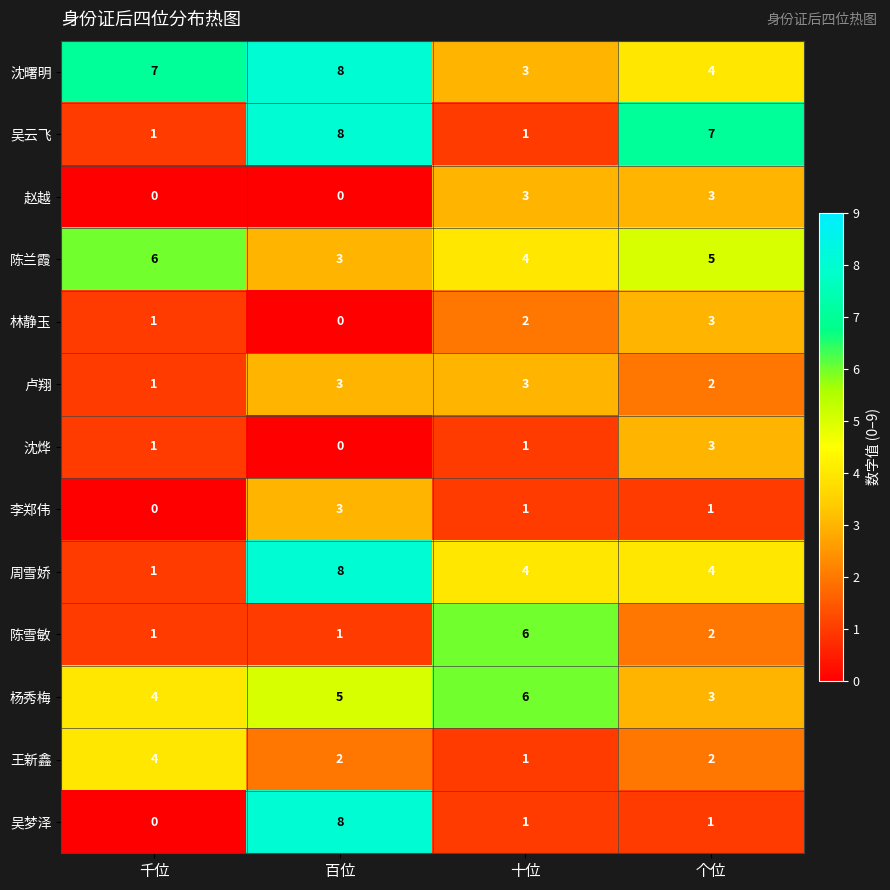

Which series changed the most between 千位 and 百位?

吴梦泽